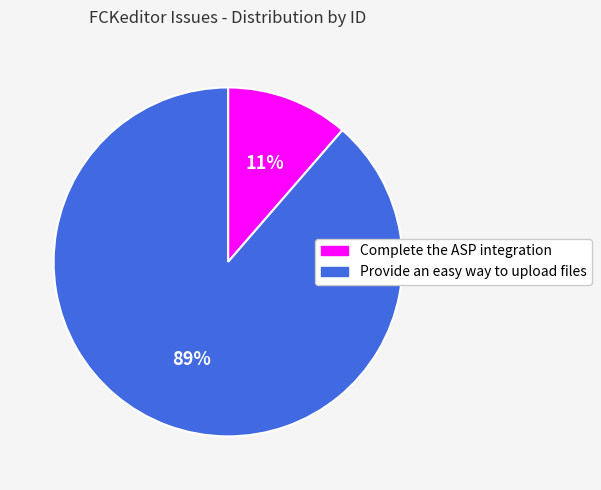

What is the smallest slice in the pie chart?

Complete the ASP integration